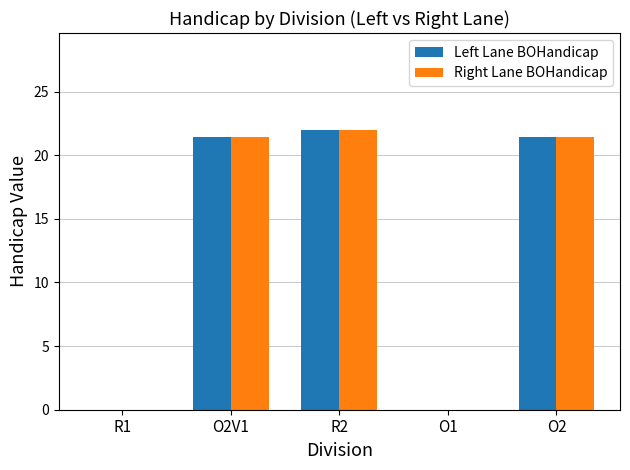

What is the greatest value displayed?

22.0